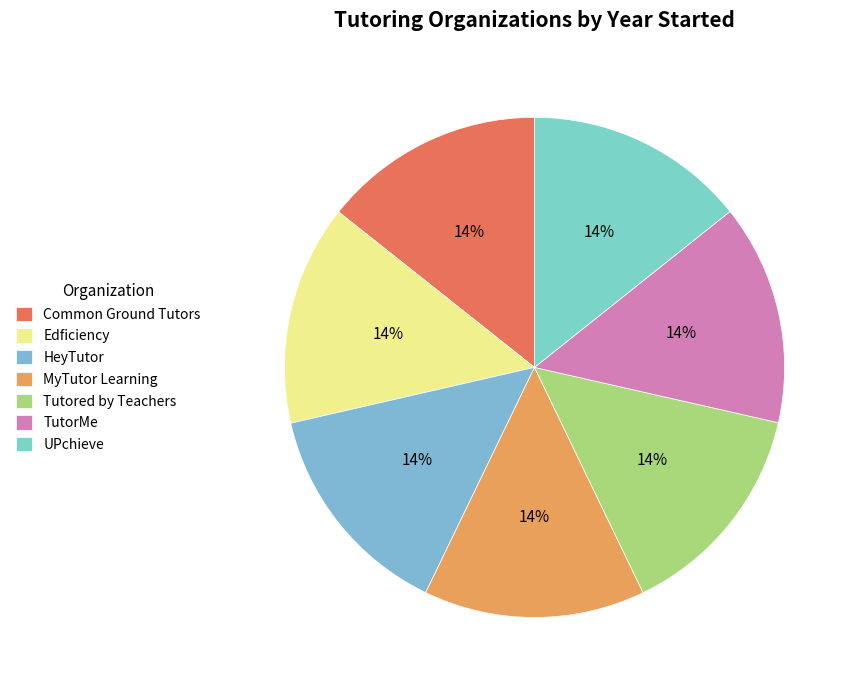

What percentage is the Tutored by Teachers slice, to the nearest percent?

14%